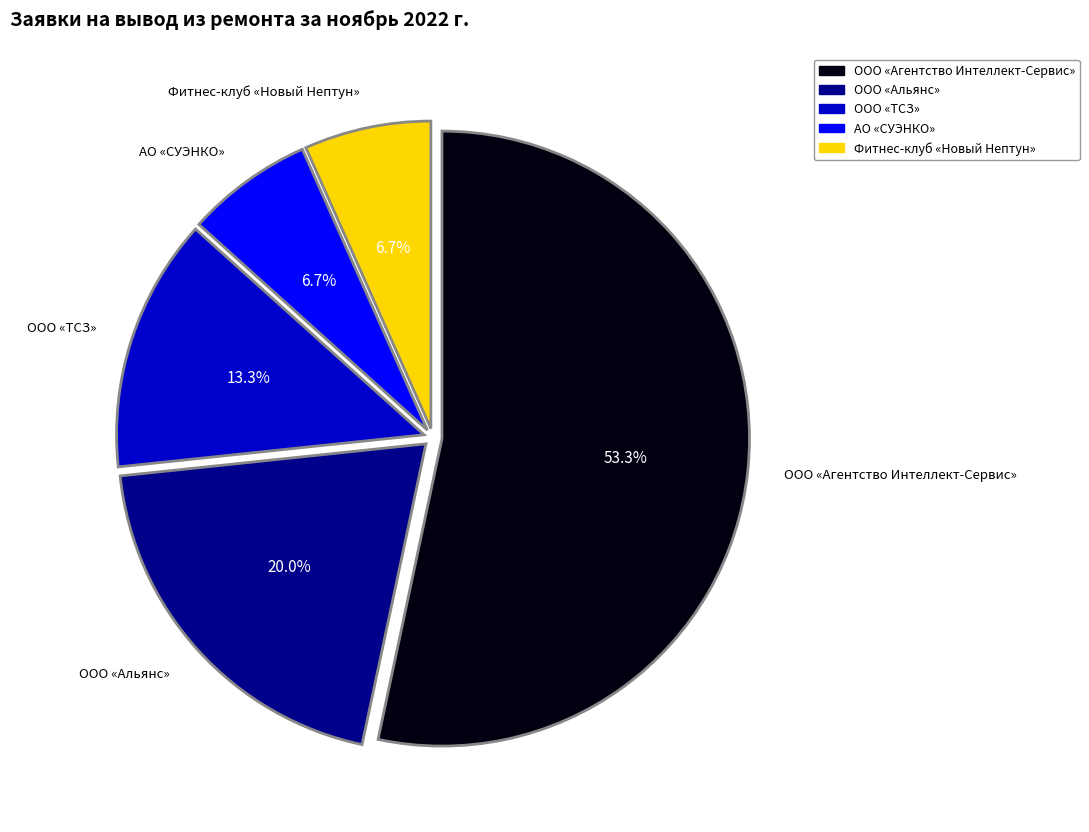

Is there any slice that represents more than half of the pie?

Yes